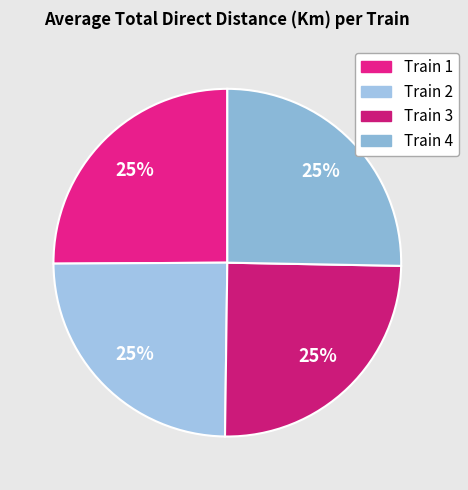

What is the ratio of the value at Train 3 to the value at Train 1?

1.0